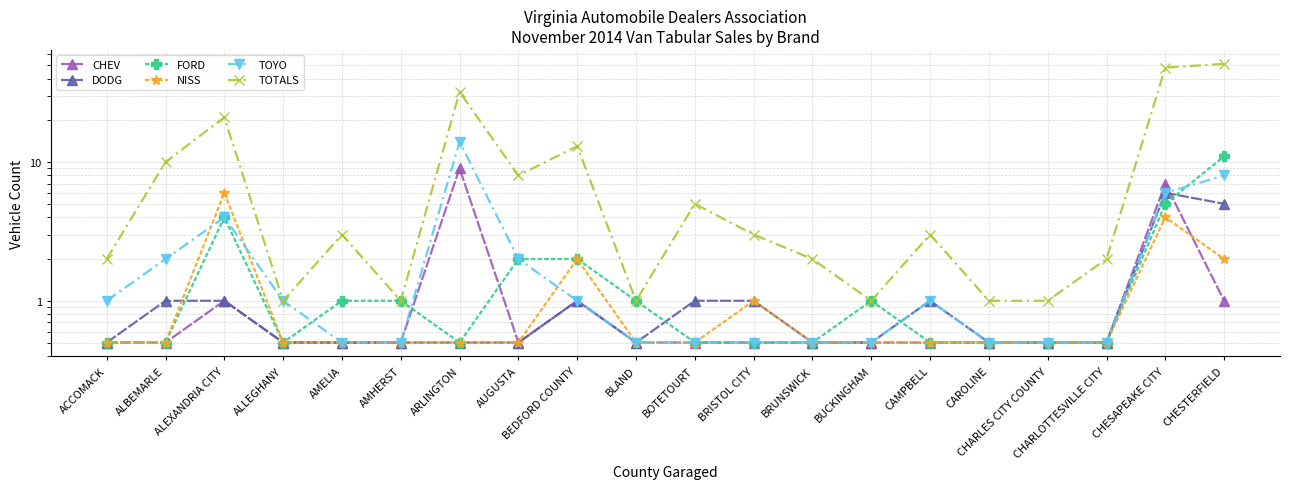

Does the chart display data point markers on the line(s)?

Yes